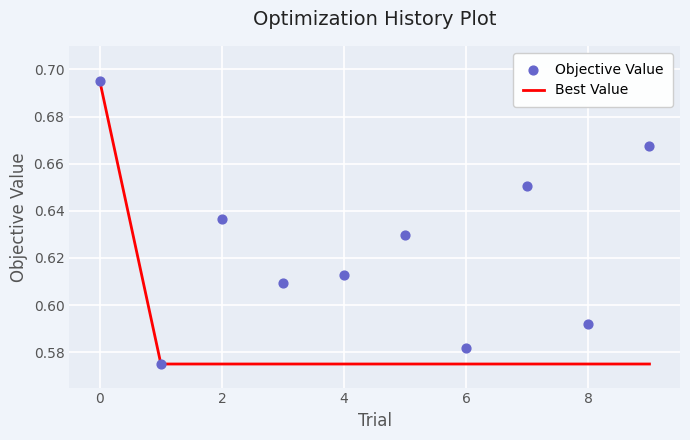

What is the total value across all series at 6?

1.2